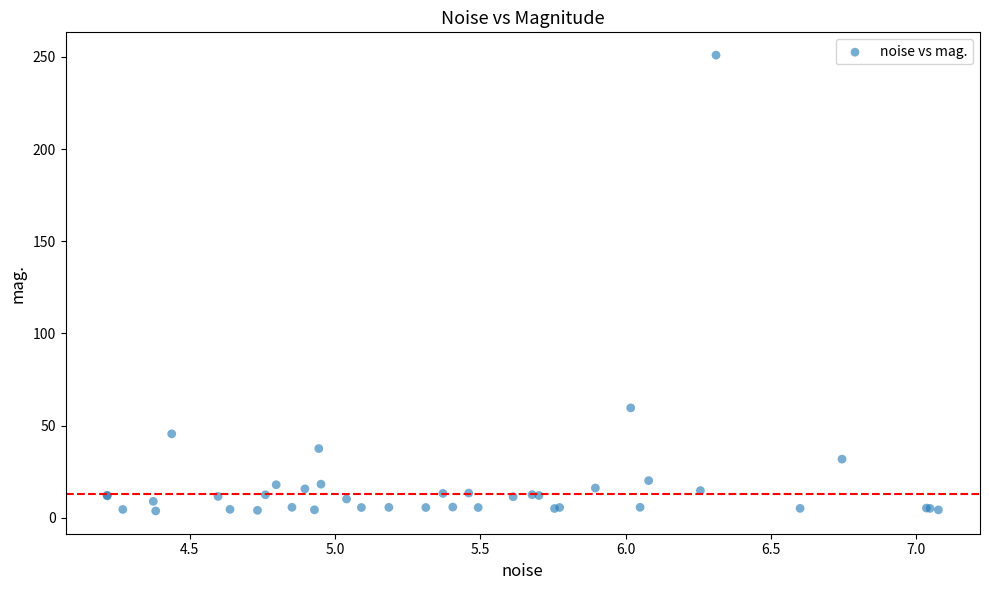

What Y value in the scatter plot is closest to 127?

59.6